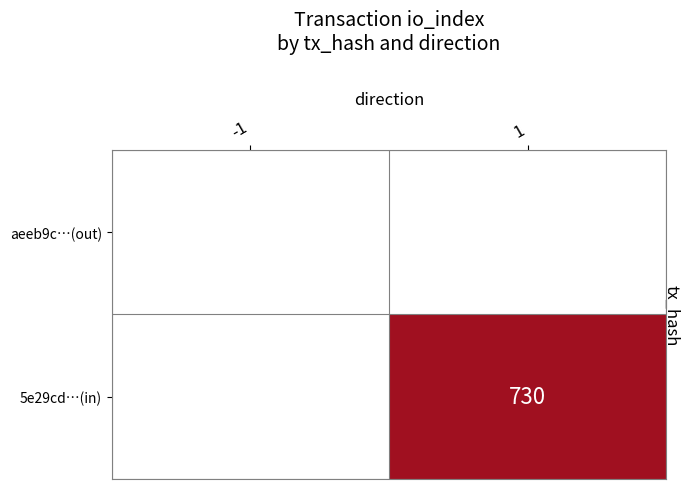

The value of 5e29cd…(in) at 1 is 730. True or false?

True